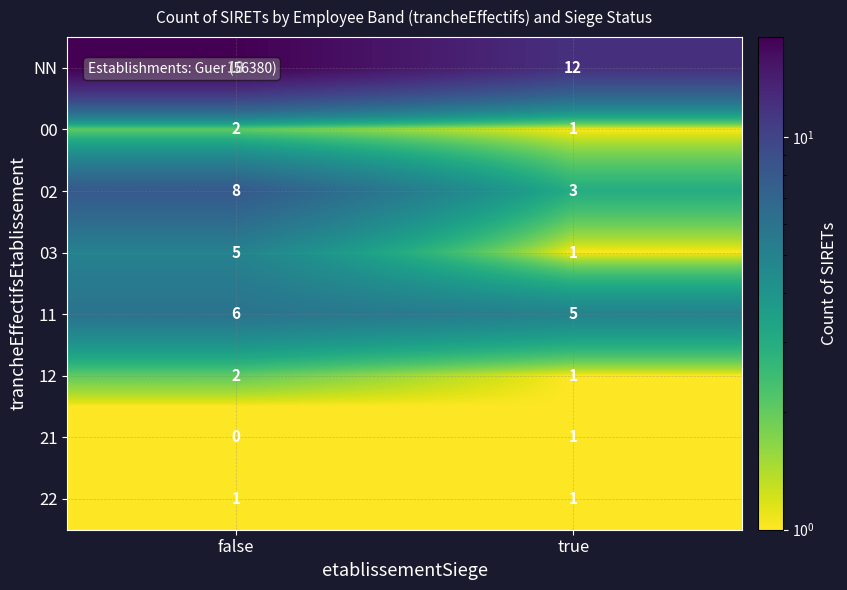

What is the maximum value shown in the chart?

18